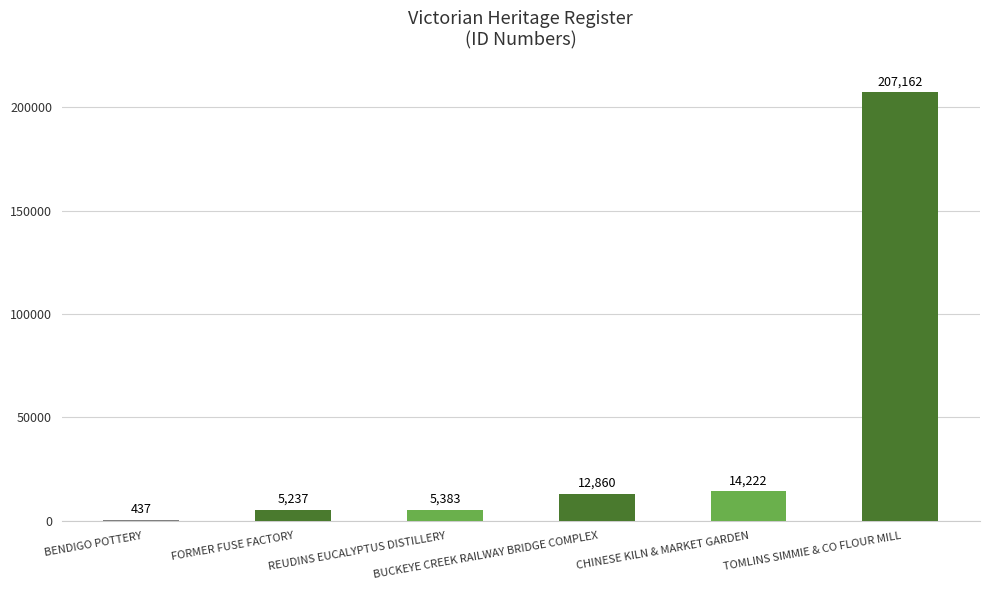

Which has a higher value, TOMLINS SIMMIE & CO FLOUR MILL or BUCKEYE CREEK RAILWAY BRIDGE COMPLEX?

TOMLINS SIMMIE & CO FLOUR MILL